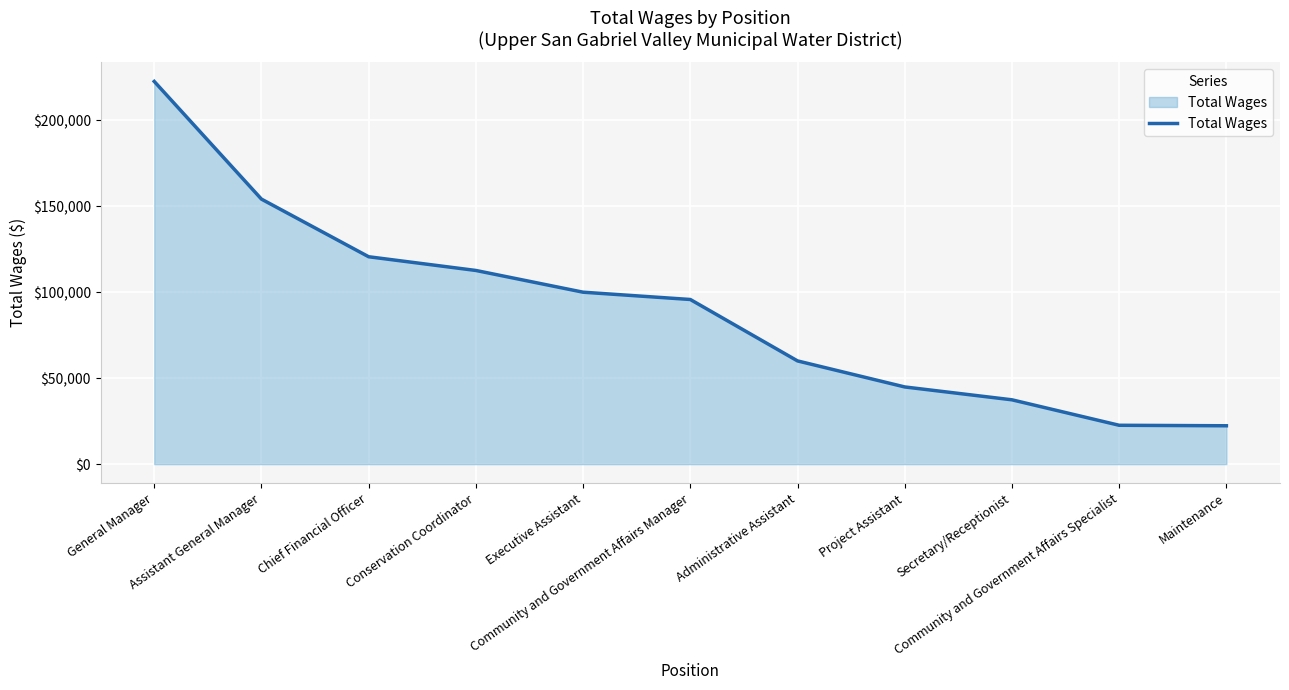

What is the maximum value shown in the chart?

222550